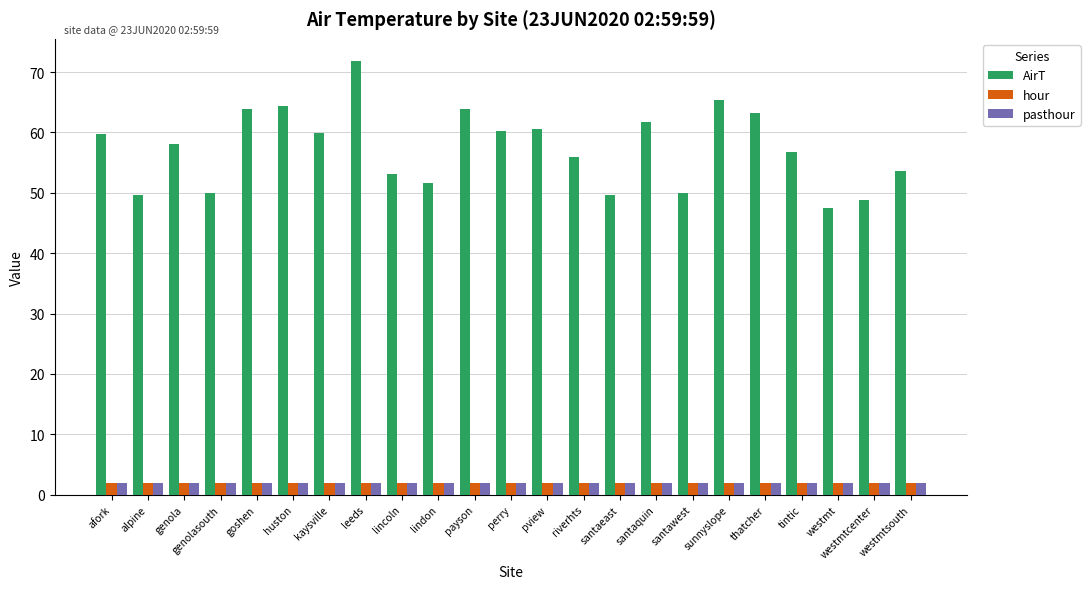

What is the difference between the AirT values at thatcher and santaquin?

1.4